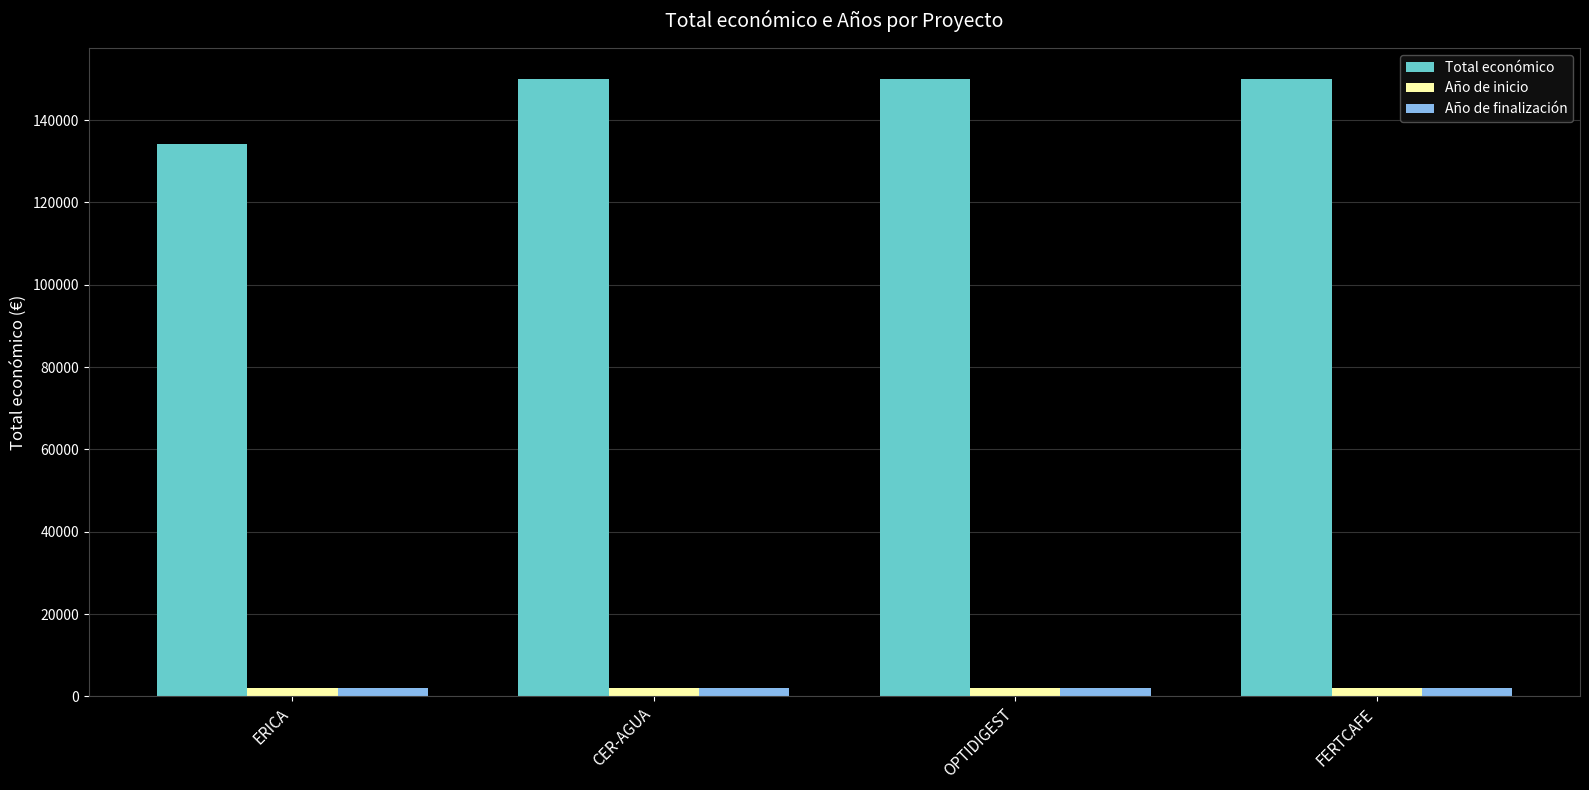

What is the label of the 2nd bar from the left?

CER-AGUA